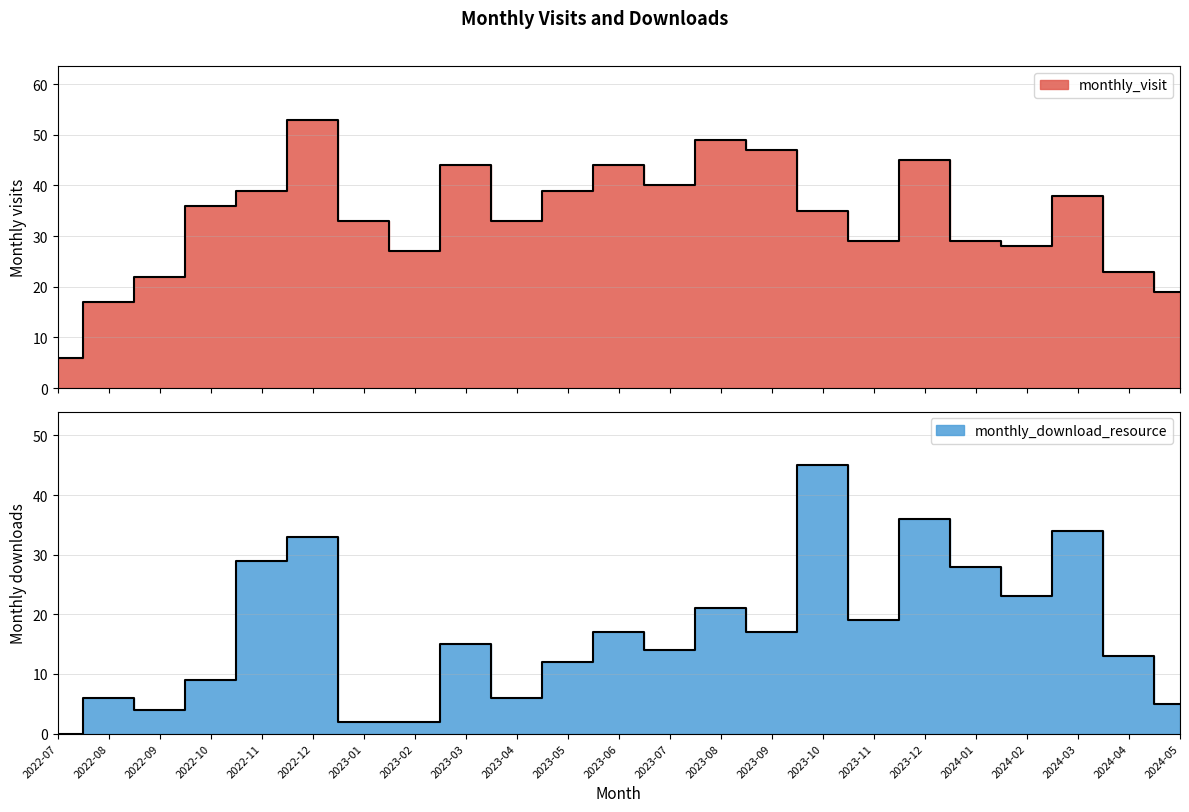

What is the value of the monthly_download_resource point at the 11th from the left?

12